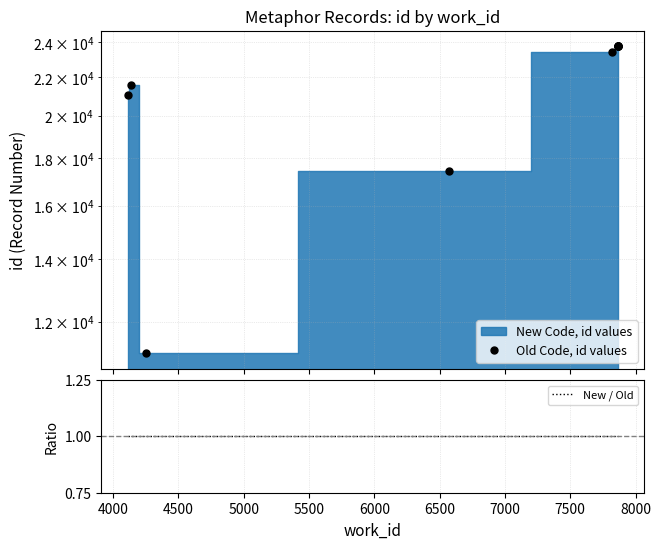

How many lines are shown in the chart?

2